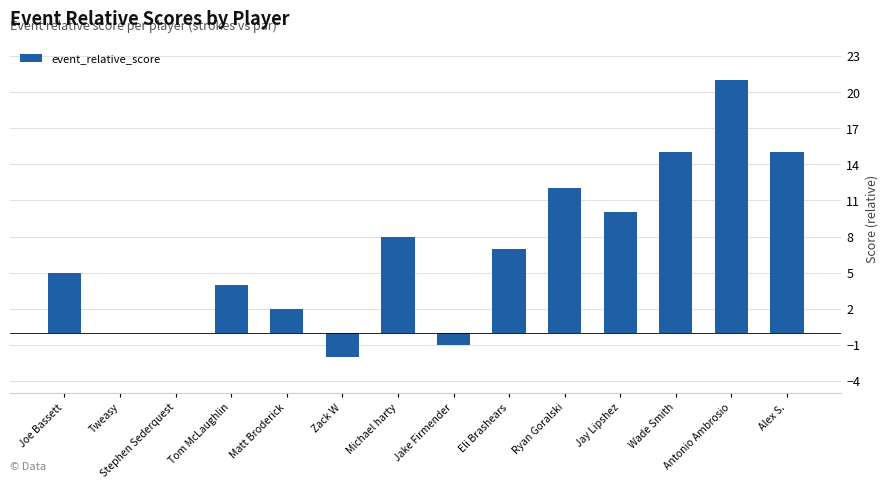

Which category has the highest value across all series?

Antonio Ambrosio